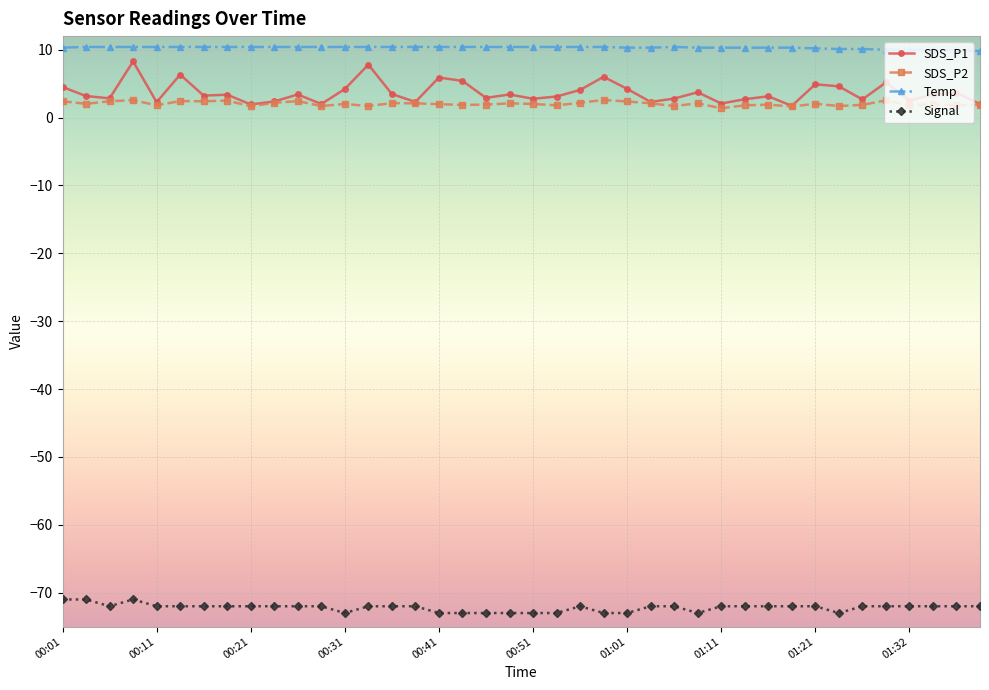

Which series has the widest spread of values?

SDS_P1